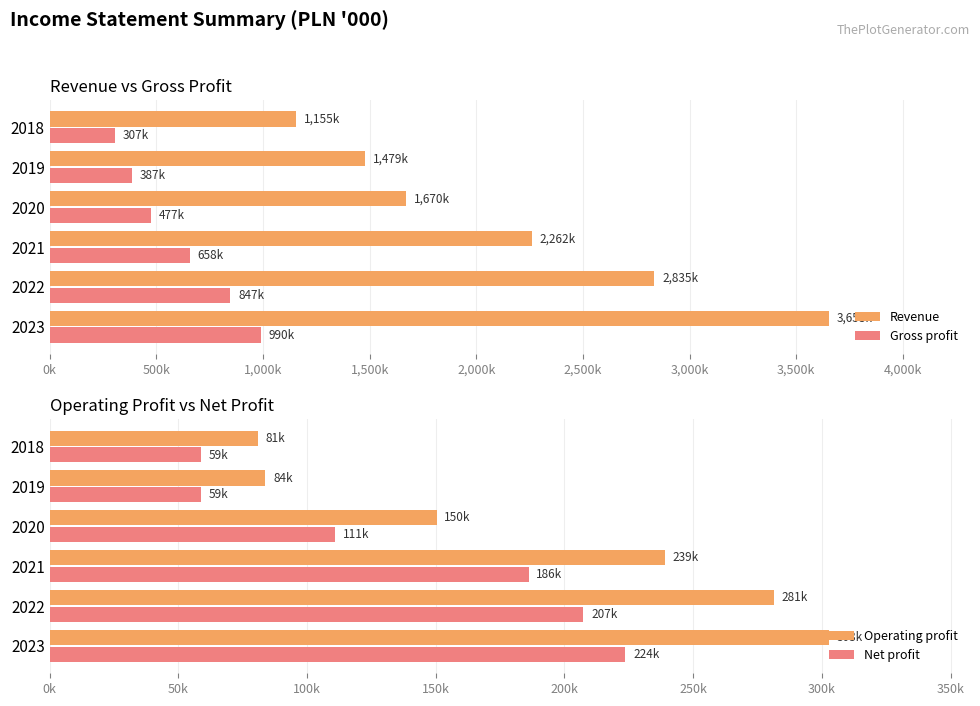

At how many categories does at least one series exceed 747127?

6